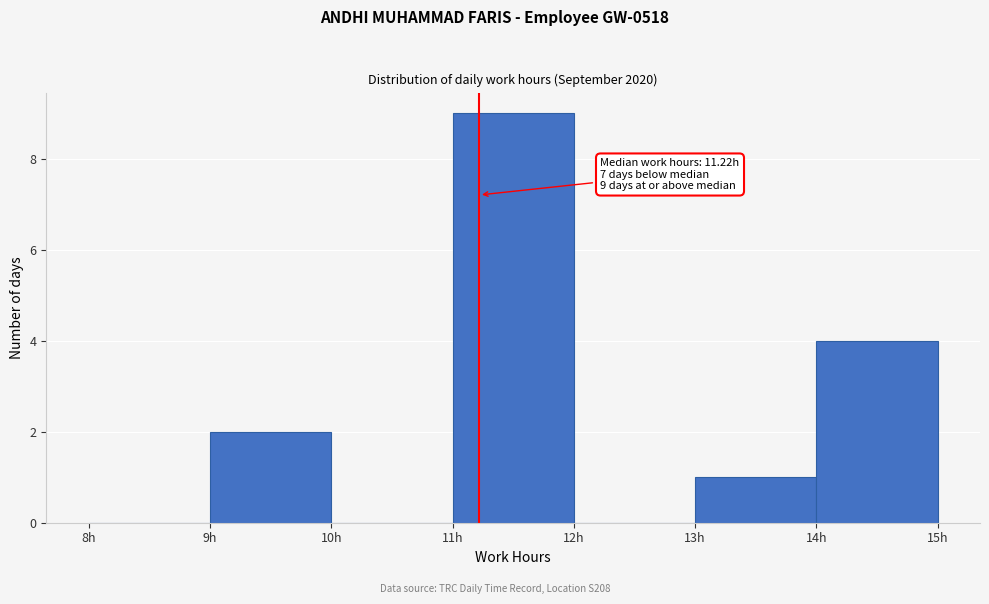

Over which range of the x-axis is the bar tallest?

11 to 12